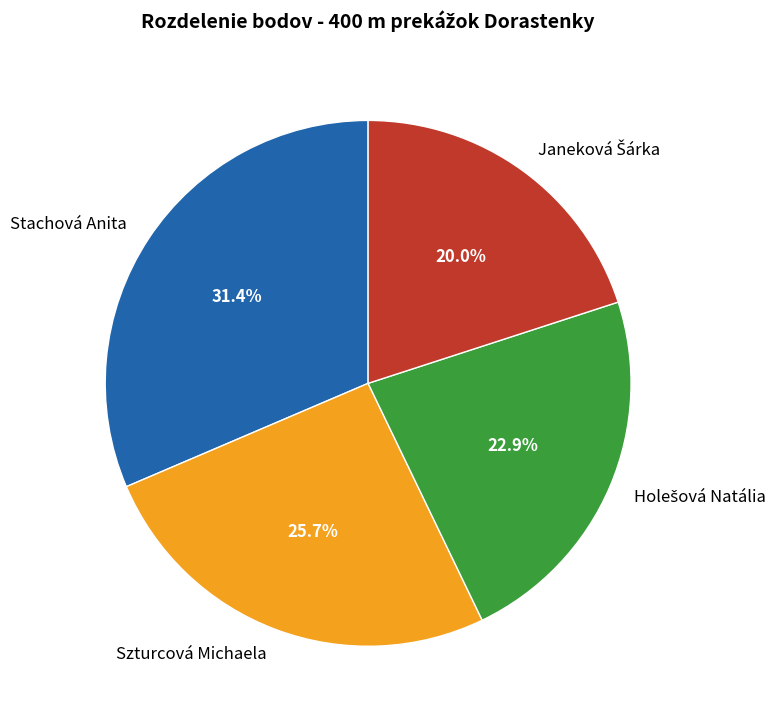

To the nearest percent, what is the difference between the largest and smallest slice percentages?

11%